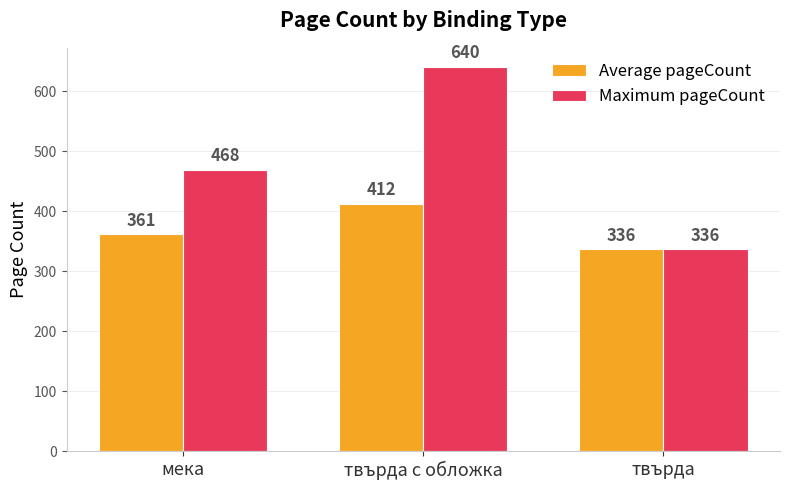

At твърда с обложка, list the series in order from smallest to largest.

Average pageCount, Maximum pageCount